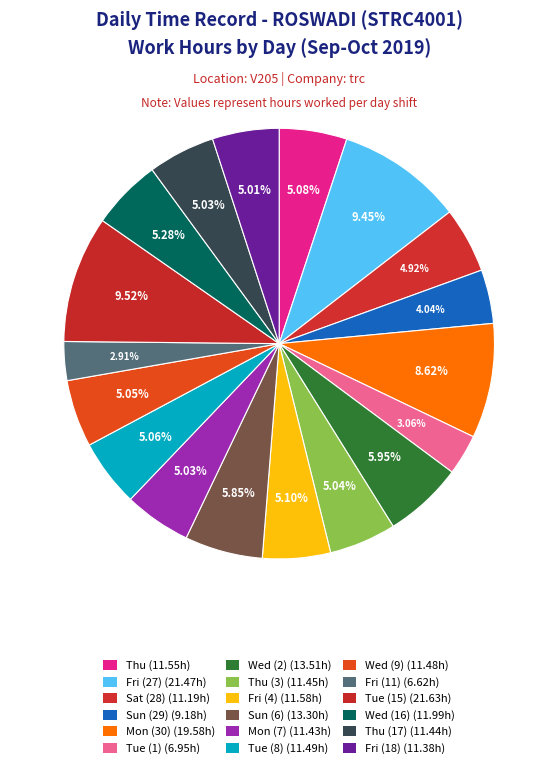

How many slices are in this pie chart?

18